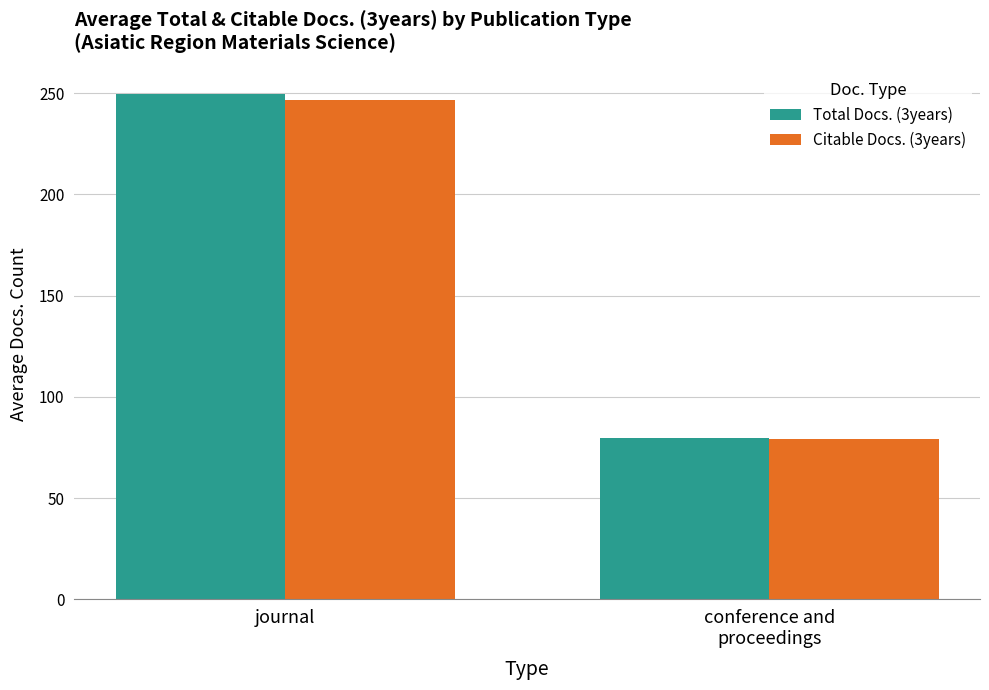

Where does the Total Docs. (3years) series first go above 249?

journal